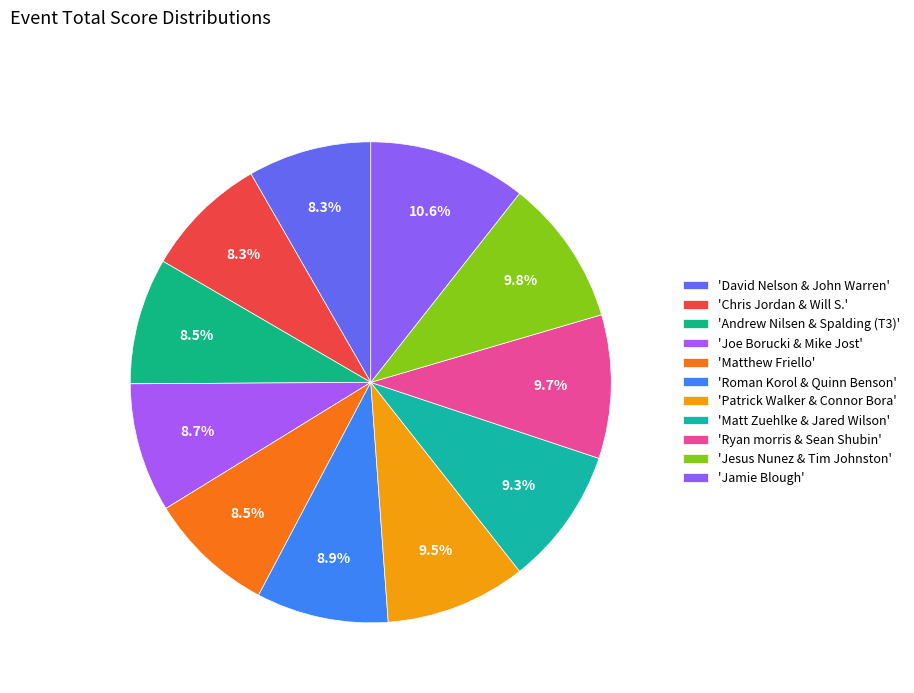

Rank the categories by value from lowest to highest.

David Nelson & John Warren, Chris Jordan & Will S., Andrew Nilsen & Spalding (T3), Matthew Friello, Joe Borucki & Mike Jost, Roman Korol & Quinn Benson, Matt Zuehlke & Jared Wilson, Patrick Walker & Connor Bora, Ryan morris & Sean Shubin, Jesus Nunez & Tim Johnston, Jamie Blough